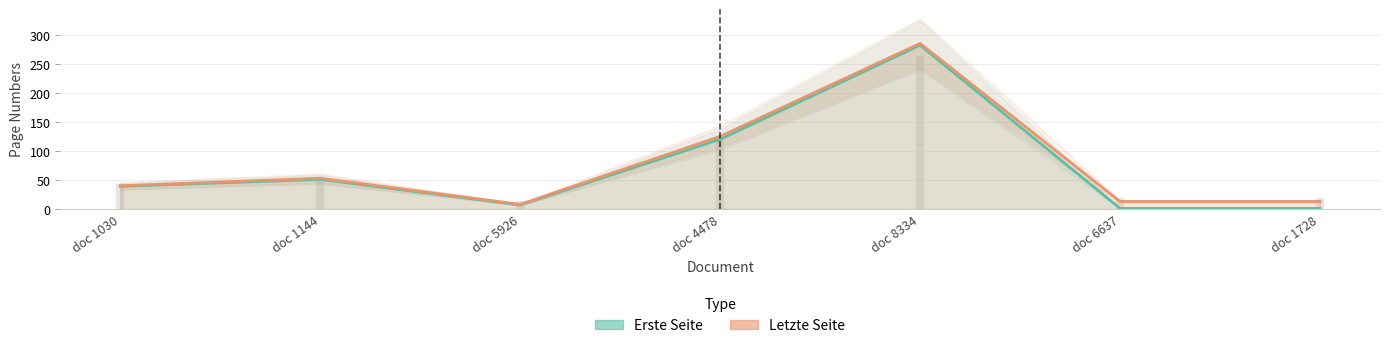

Is it true that Erste Seite equals 0 at doc 1728?

False